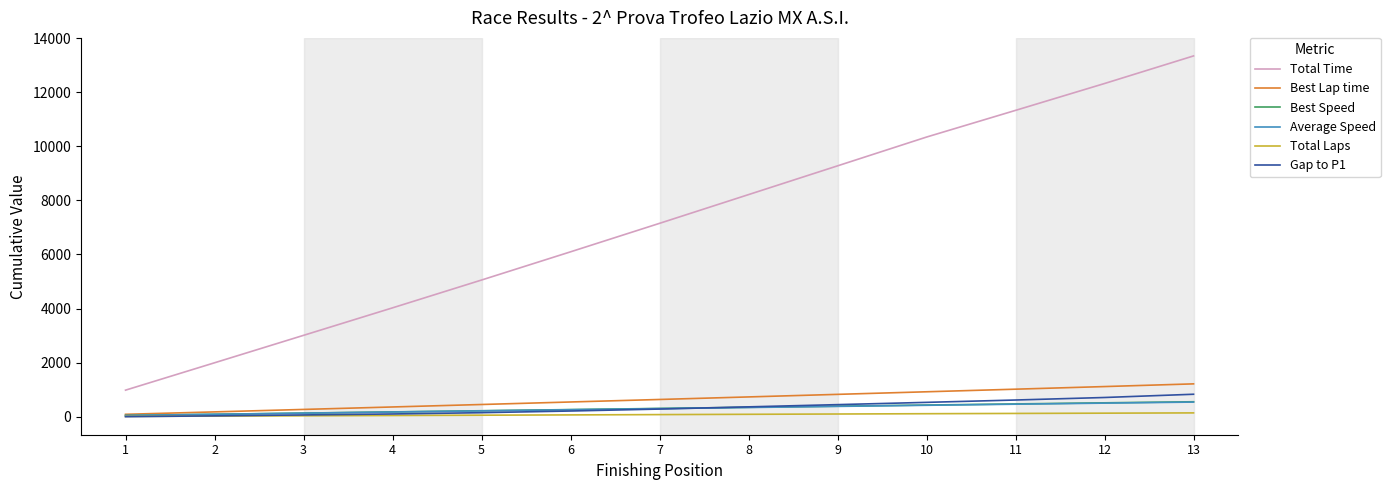

Is the value of Best Lap time at 11 greater than the value of Total Laps at 2?

Yes